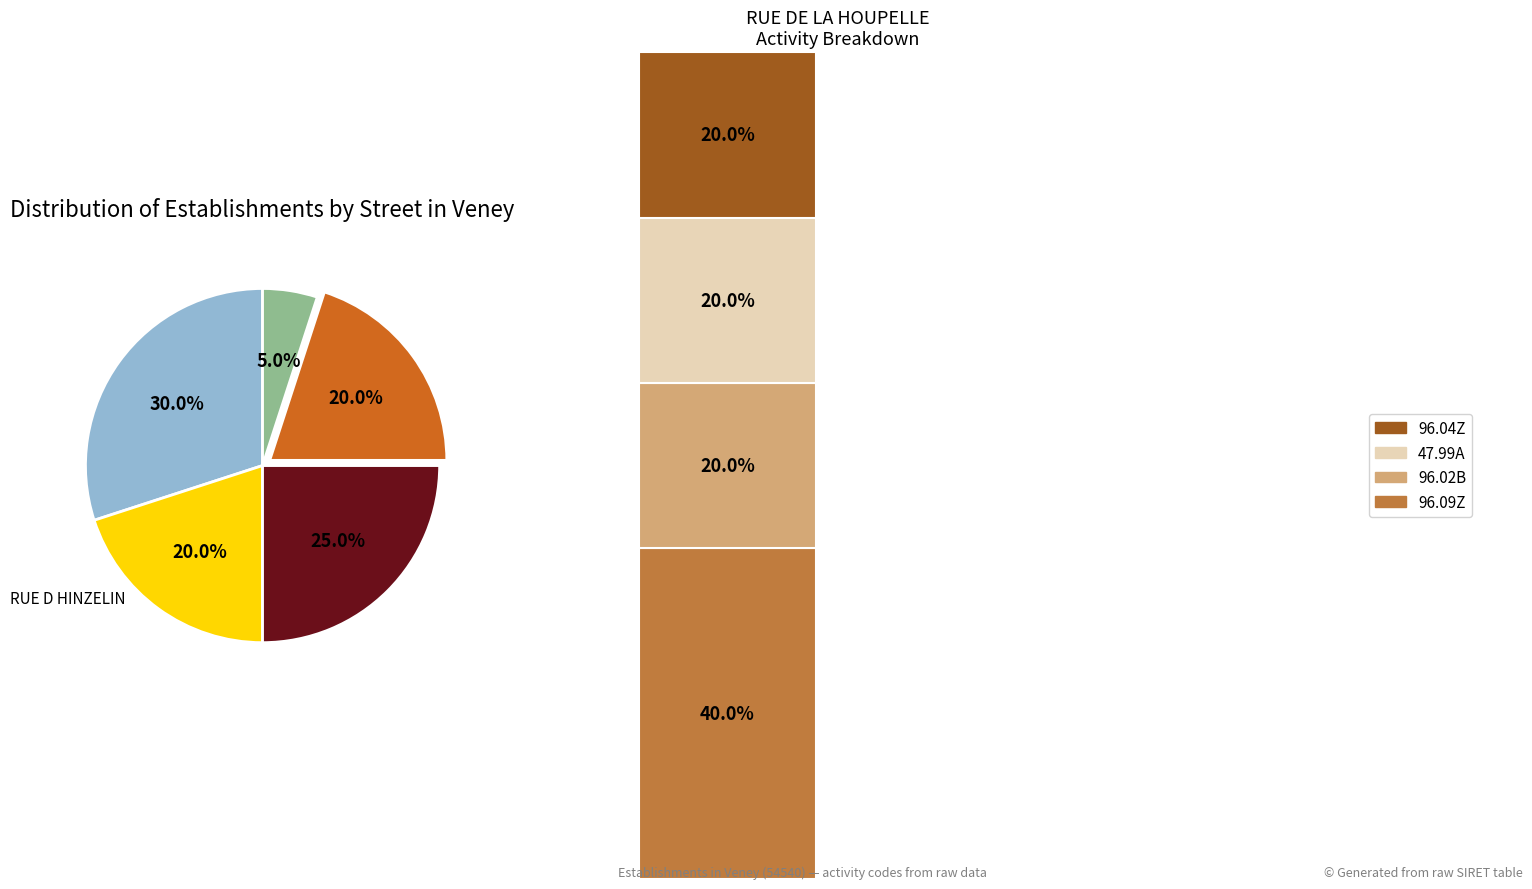

Does any single category account for the majority?

No